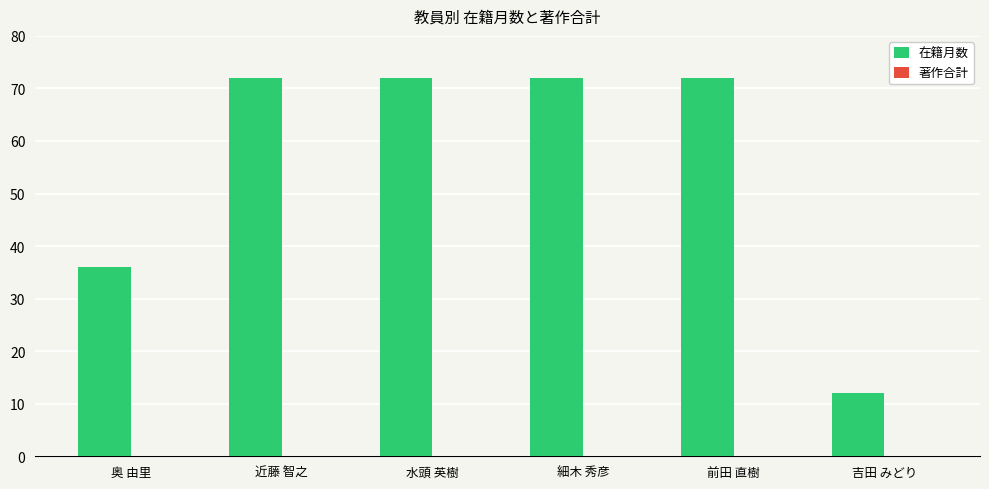

What is the change in value from 奥 由里 to 吉田 みどり?

-24